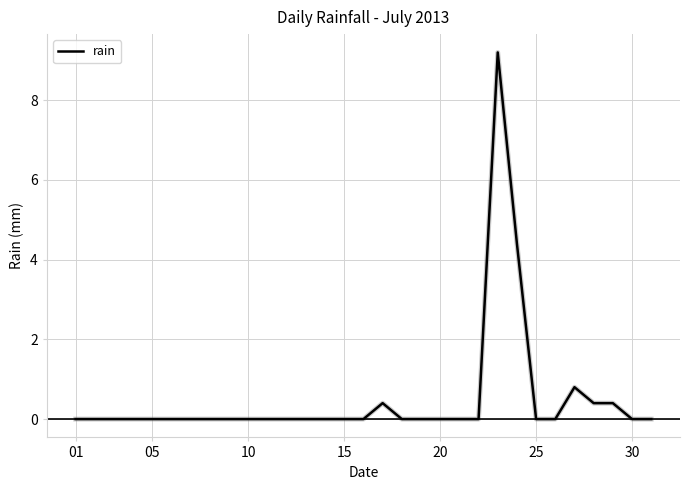

What is the maximum value shown in the chart?

9.2